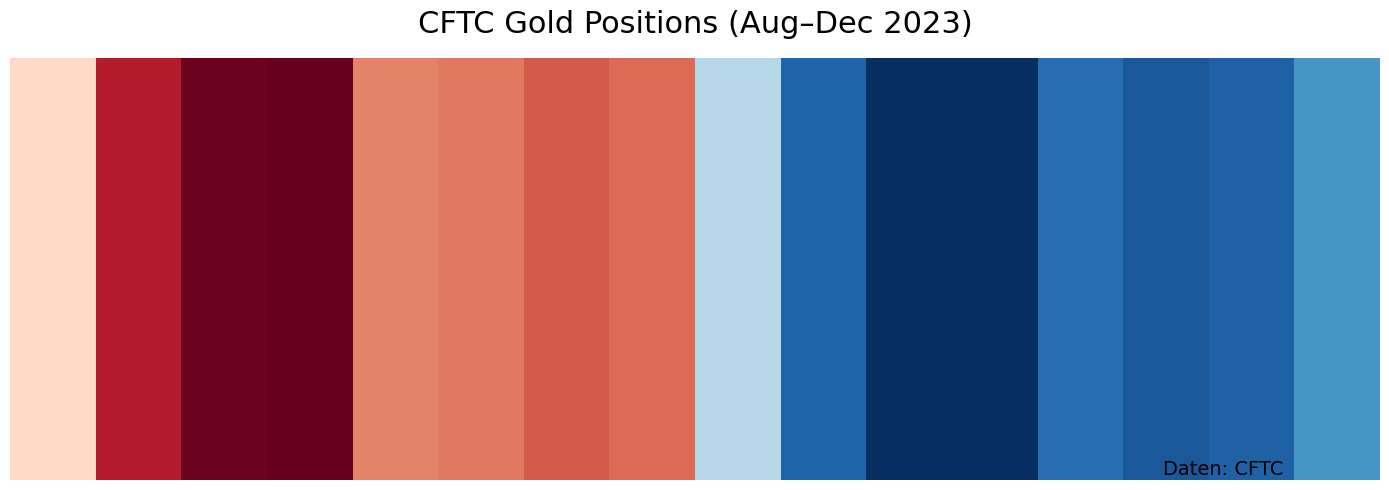

What is the difference between the maximum and minimum values in the CFTC Gold OTHER LONG series?

17280